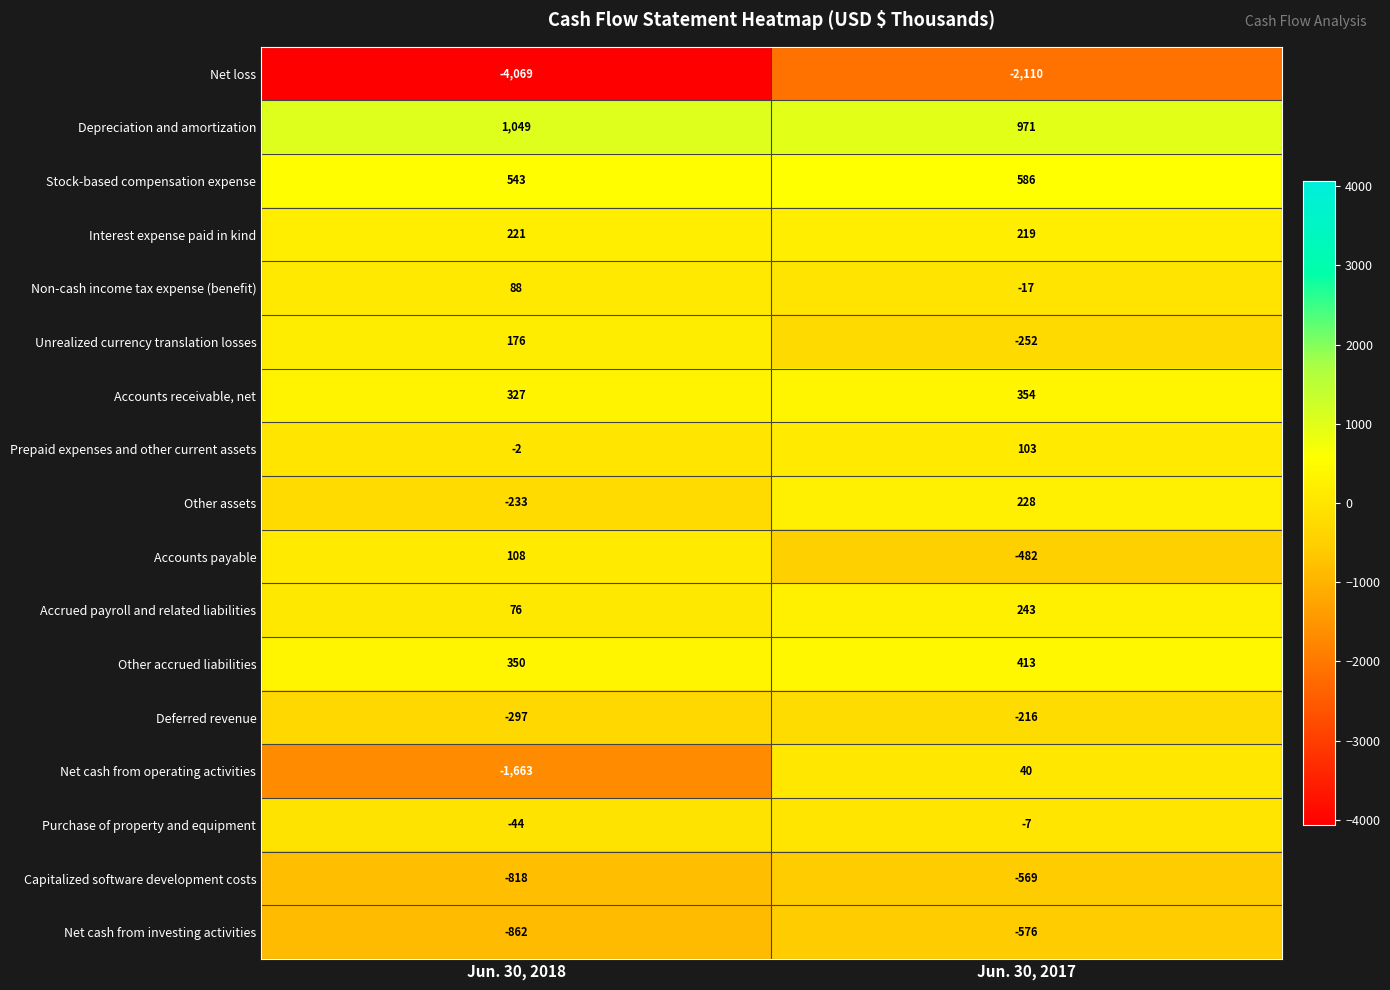

At Jun. 30, 2017, list the series in order from smallest to largest.

Net loss, Net cash from investing activities, Capitalized software development costs, Accounts payable, Unrealized currency translation losses, Deferred revenue, Non-cash income tax expense (benefit), Purchase of property and equipment, Net cash from operating activities, Prepaid expenses and other current assets, Interest expense paid in kind, Other assets, Accrued payroll and related liabilities, Accounts receivable, net, Other accrued liabilities, Stock-based compensation expense, Depreciation and amortization